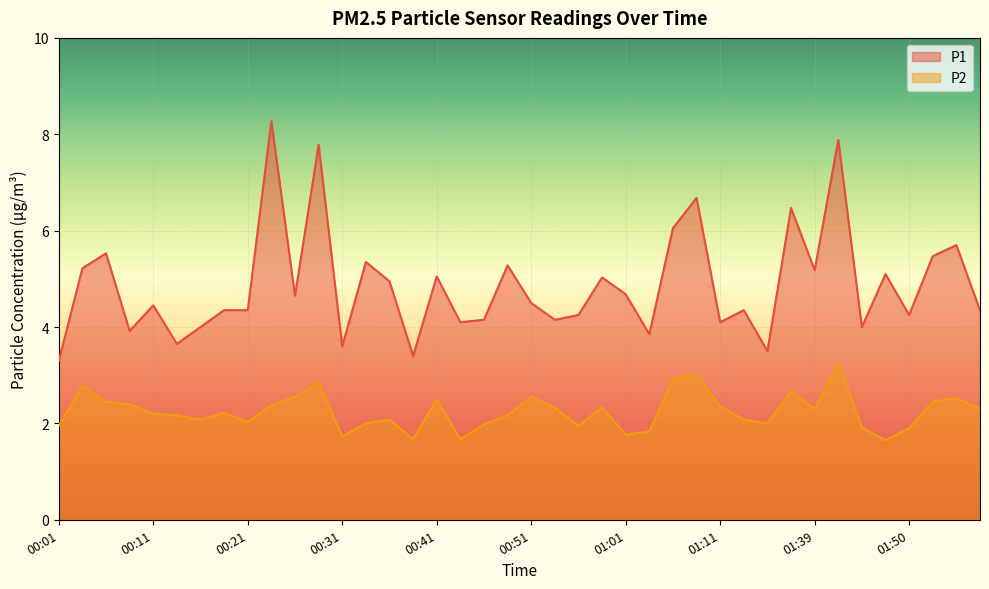

List the series in order of their peak value, highest first.

P1, P2